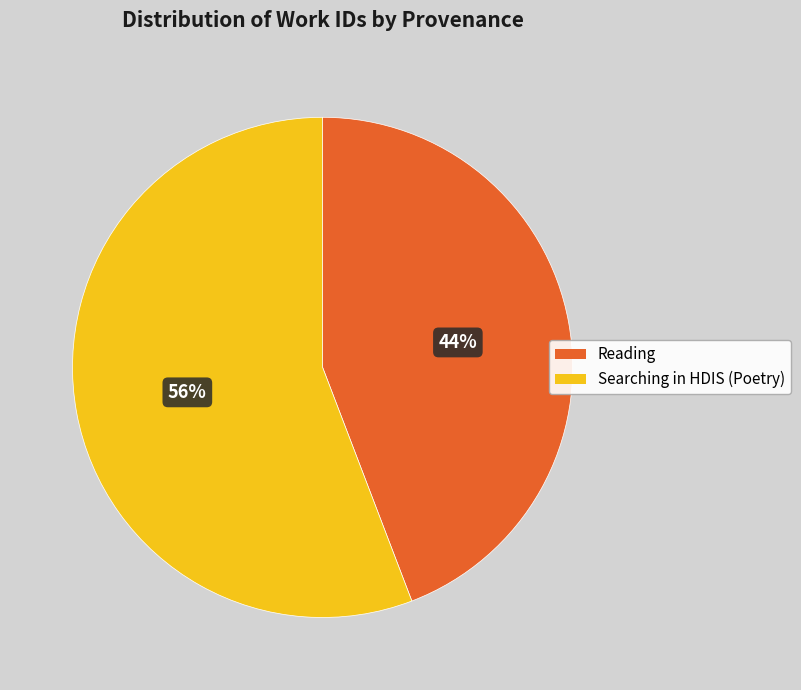

Combined, do Reading and Searching in HDIS (Poetry) account for over 50%?

Yes